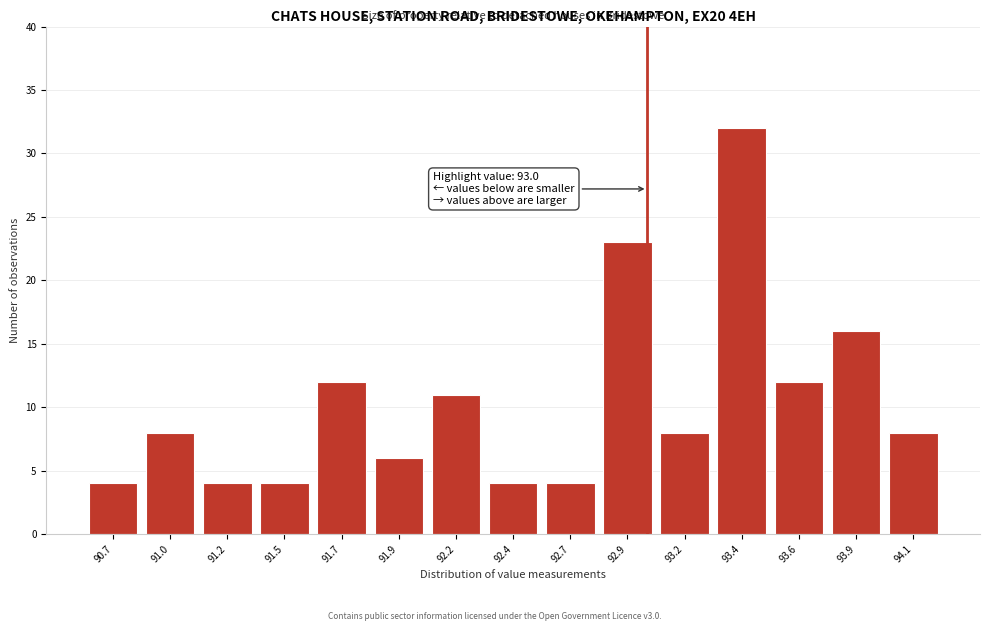

Reading right to left, list all the values displayed in this chart.

94.1=8	93.9=16	93.6=12	93.4=32	93.2=8	92.9=23	92.7=4	92.4=4	92.2=11	91.9=6	91.7=12	91.5=4	91.2=4	91.0=8	90.7=4